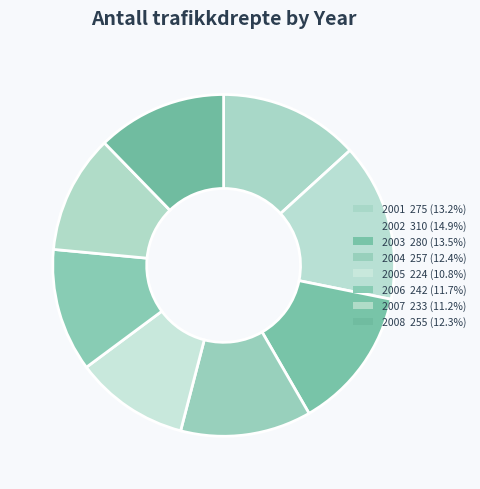

What is the ratio of the value at 2002 to the value at 2001?

1.1